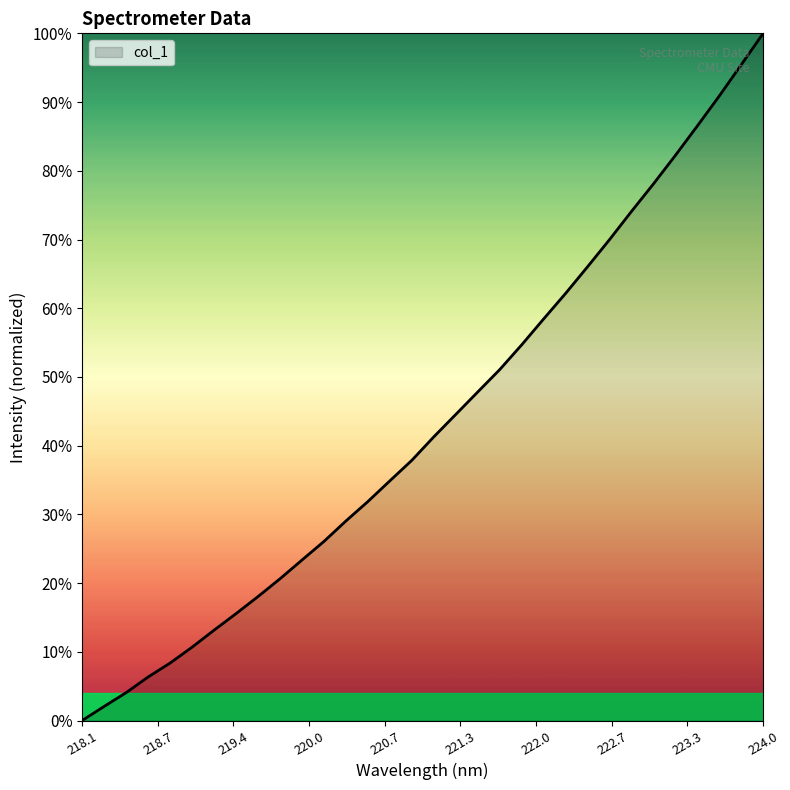

Does the chart have visible grid lines?

No